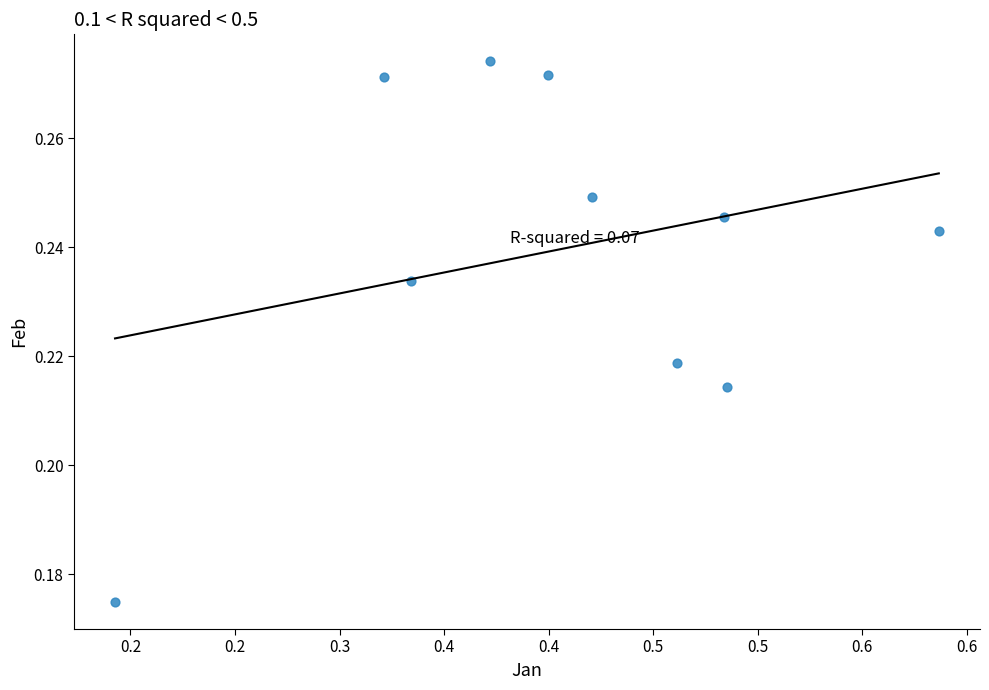

What is the average X value?

0.4